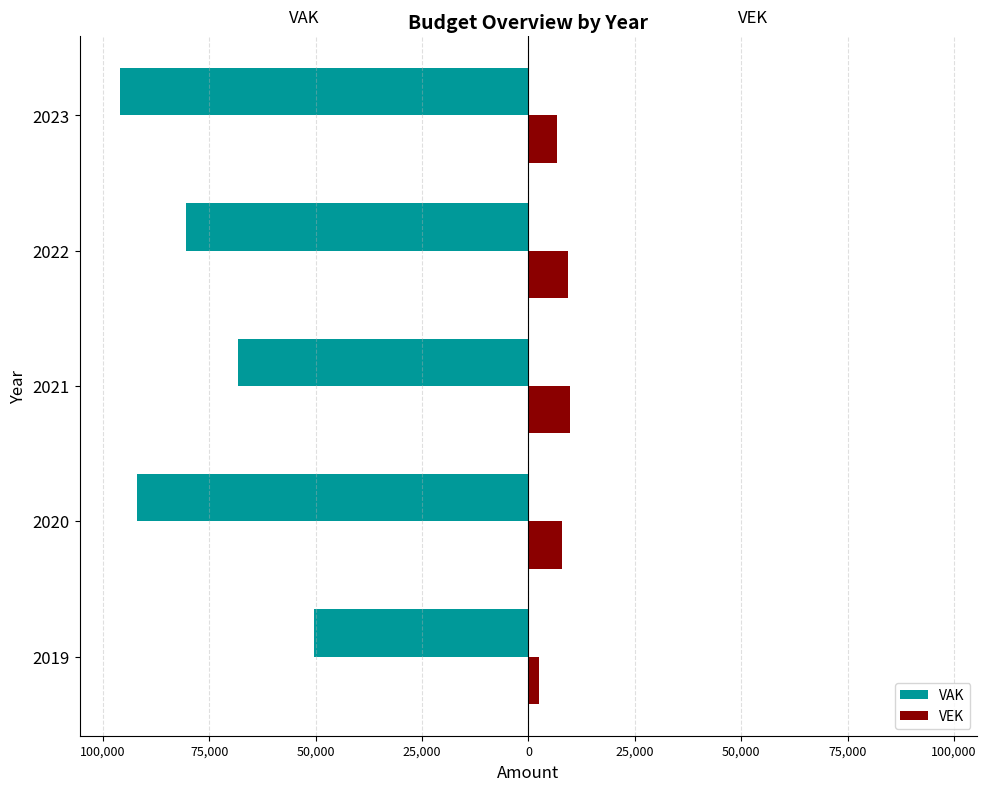

What is the difference between the second highest and second lowest values in the VAK series?

23799